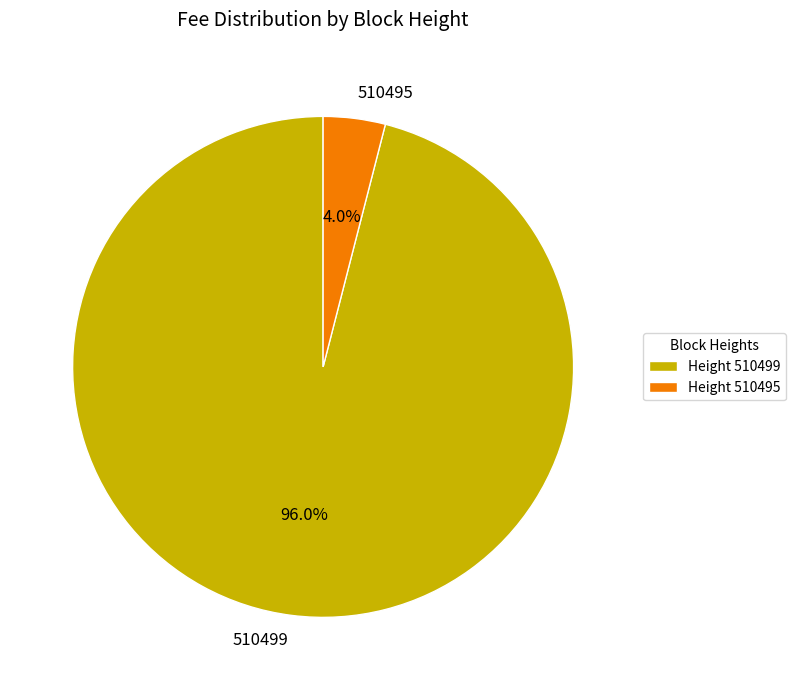

Count the number of slices in the pie.

2